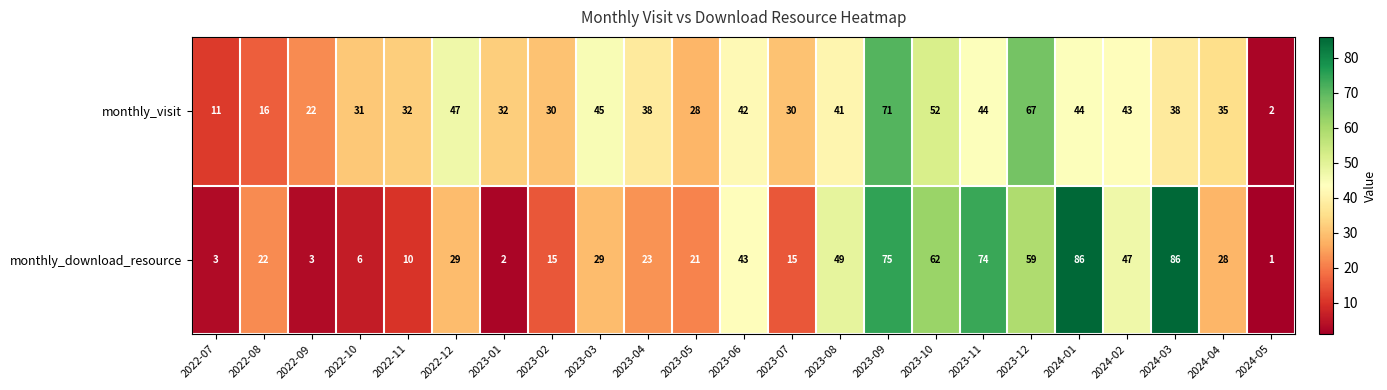

What is the difference between the maximum and second lowest values in the monthly_download_resource series?

84